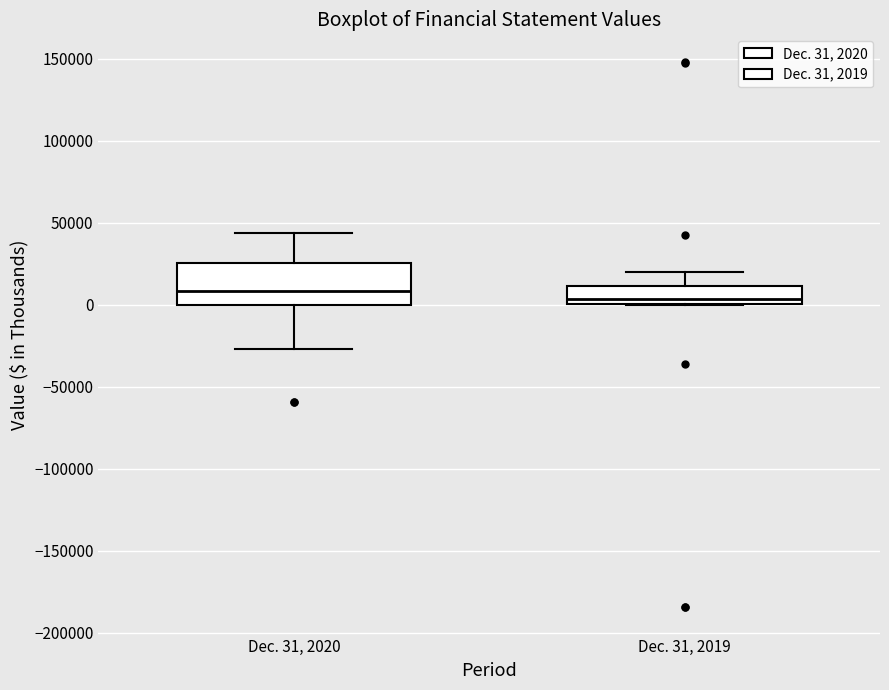

Reading left to right, read every box against the y-axis: the position of its median line, the range the box covers, and the ends of its whiskers. The values are not printed on the chart, so give them approximately, as read against the axis.

Dec. 31, 2020: median 10000, box 0 to 25000, whiskers -25000 to 45000
Dec. 31, 2019: median 5000, box 0 to 10000, whiskers 0 to 20000